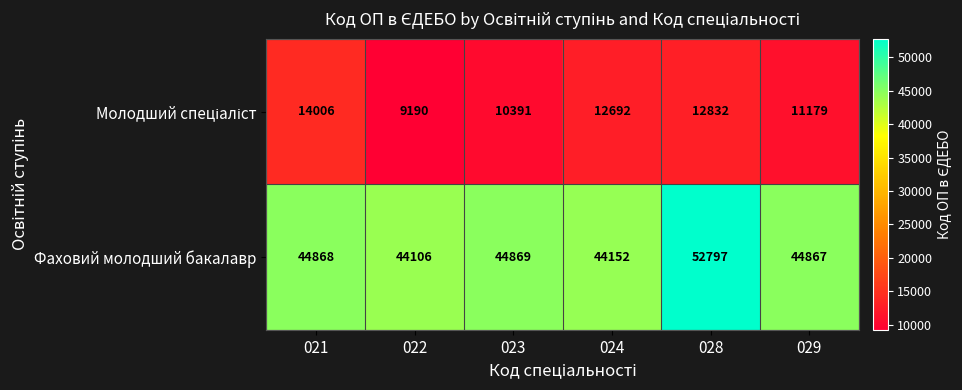

How many distinct data groups are displayed?

2